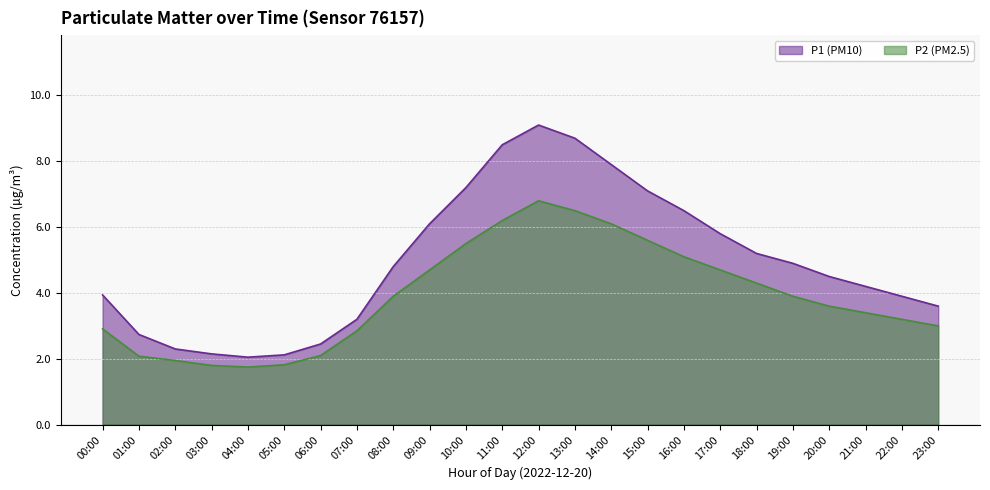

Where does the P1 series first go above 4?

08:00